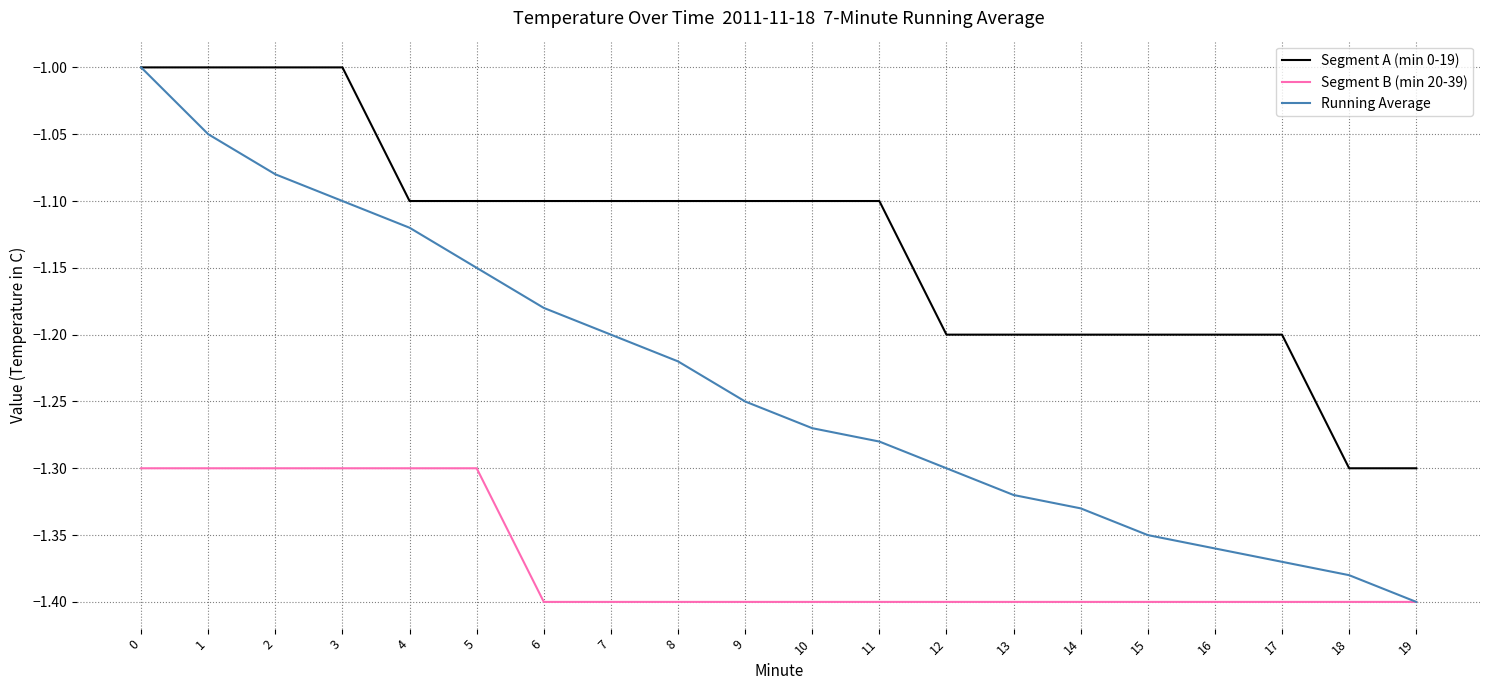

Which series has the widest spread of values?

Running Average